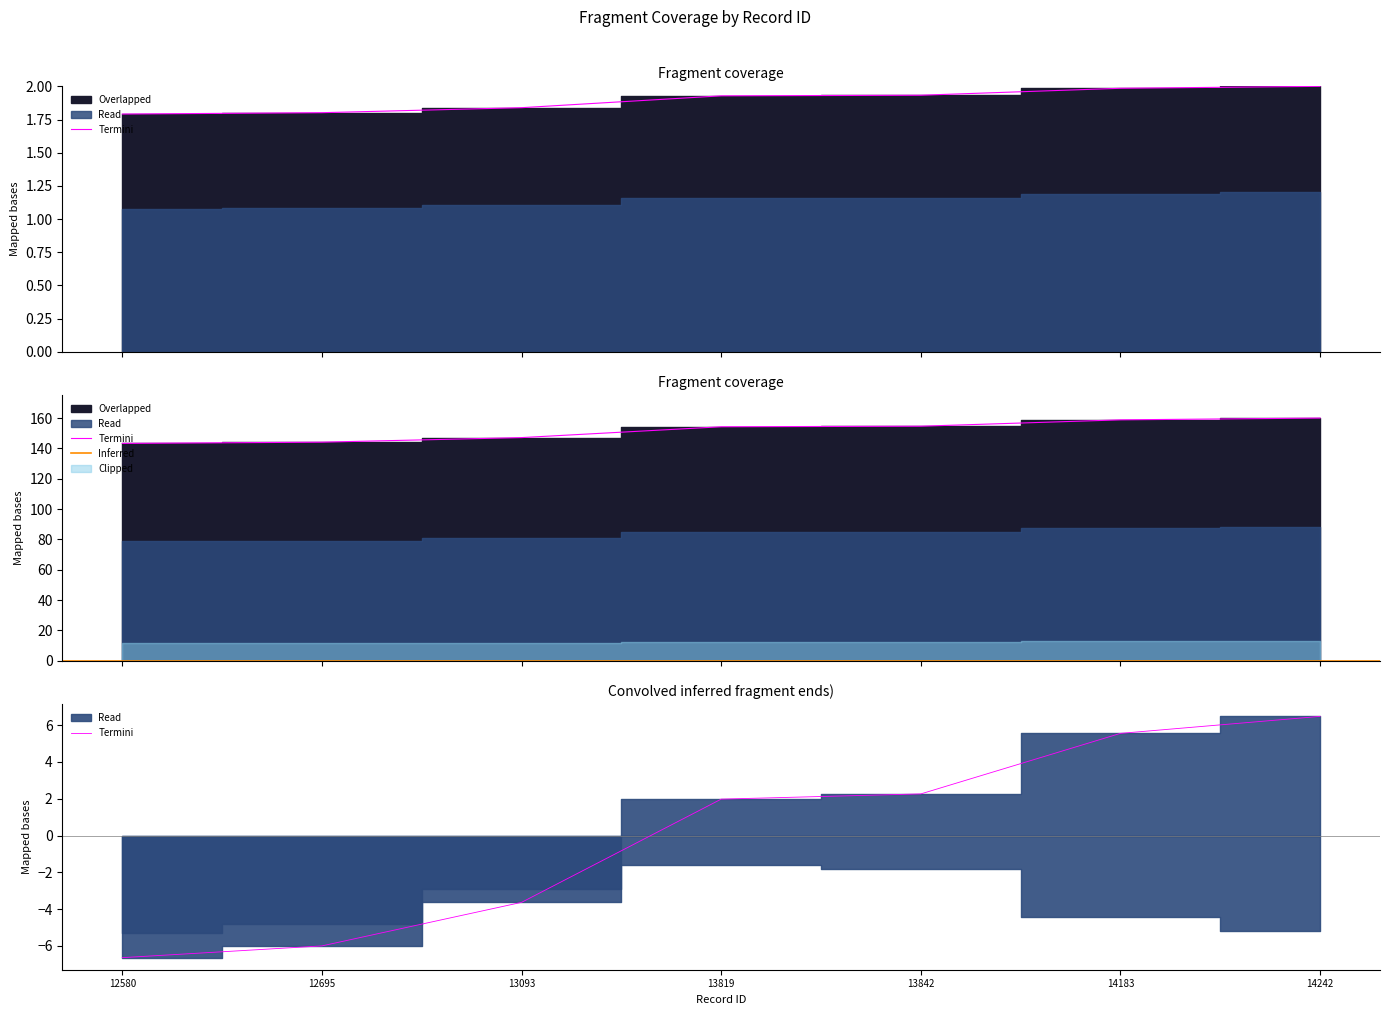

What is the difference between the work_id values at 14242 and 14183?

1.2